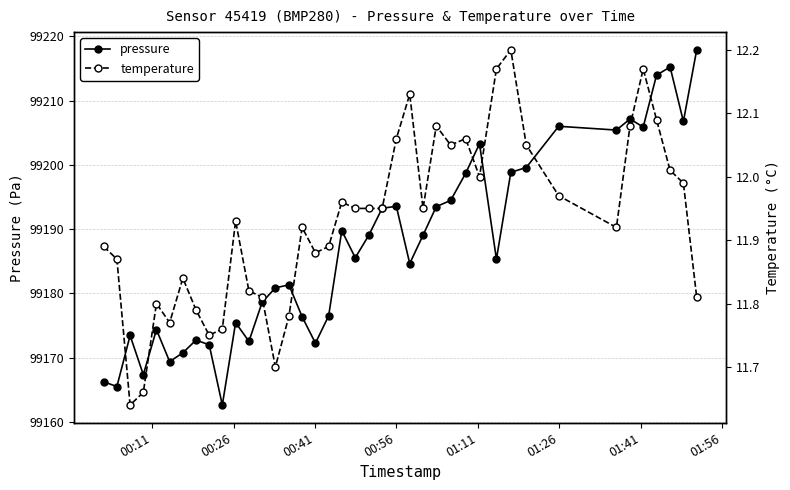

How many data points does each series have?

40